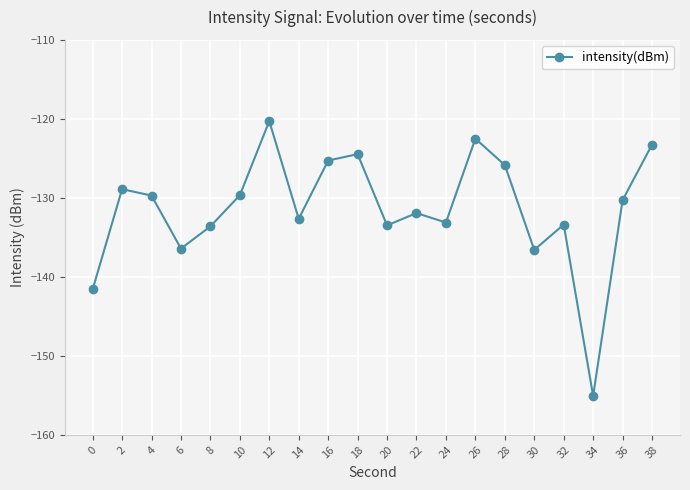

What is the value of the 12th point from the left?

-131.9